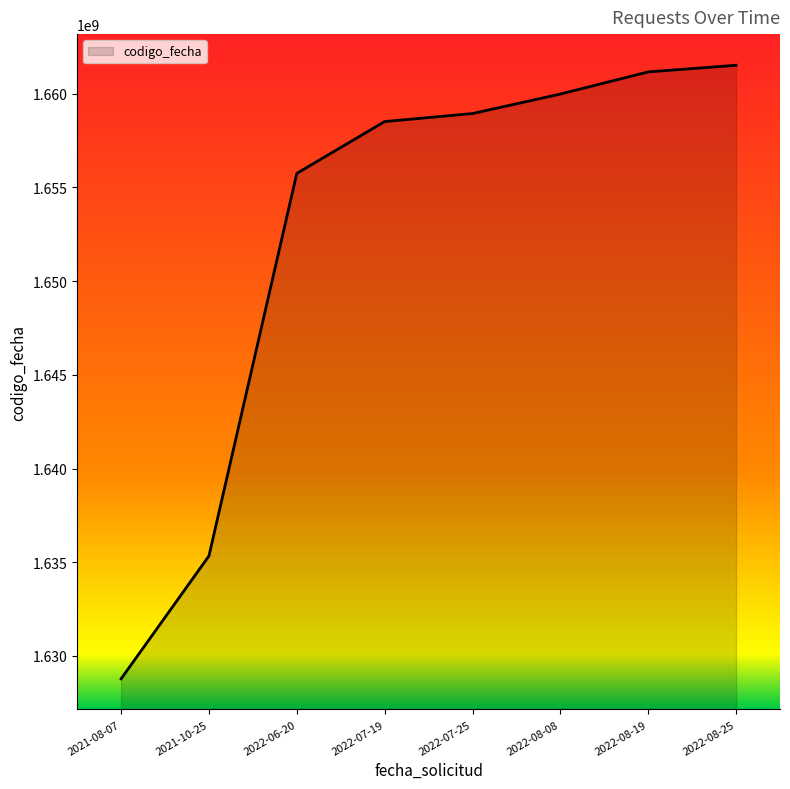

Is it true that the value at 2022-07-25 is 1658933775?

True